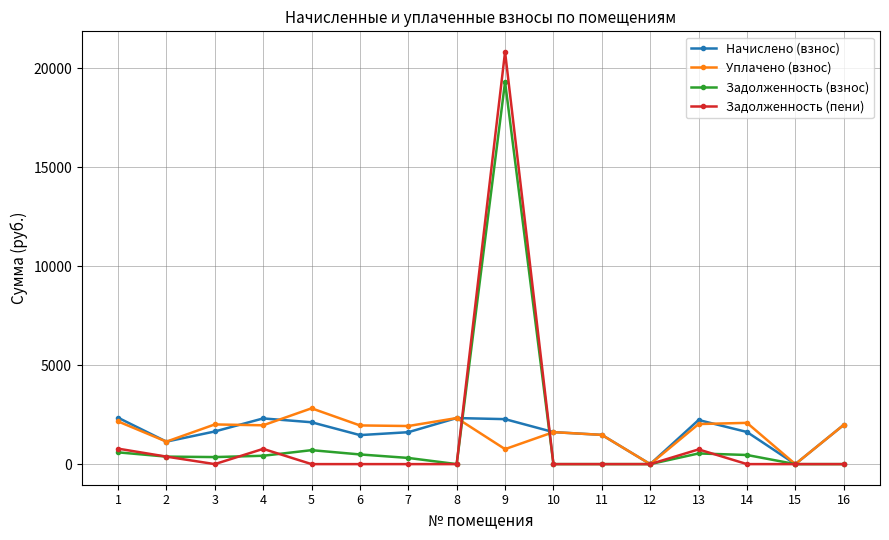

What is the greatest value displayed?

20830.7